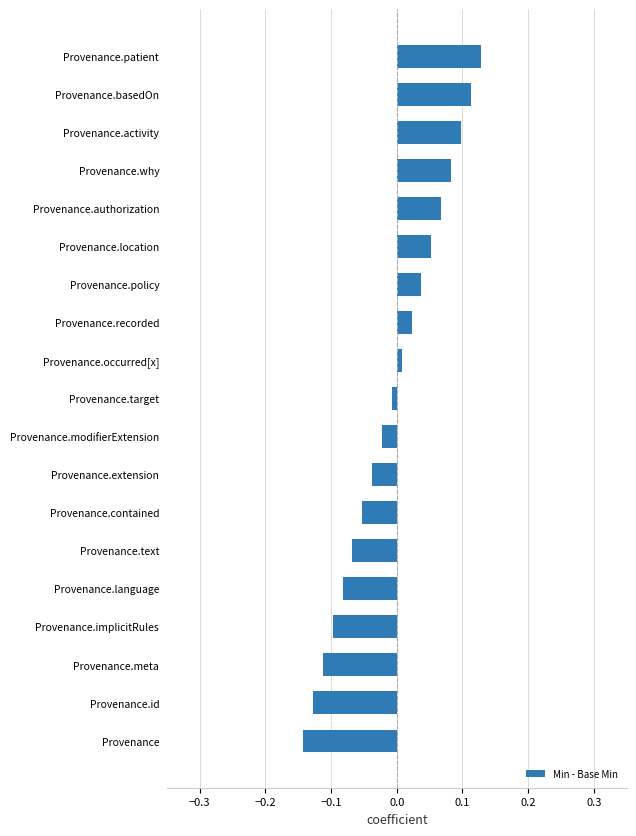

What is the difference between the maximum and minimum values?

0.3